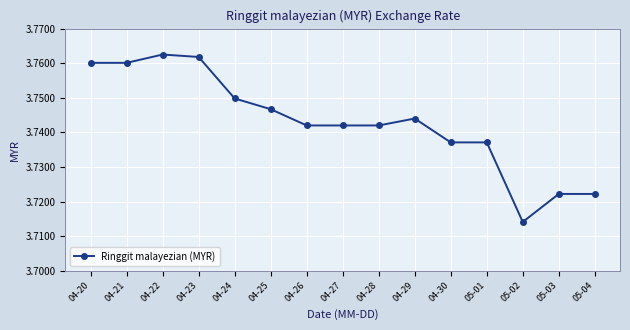

True or false: the data shows 4.9 at 04-29.

False